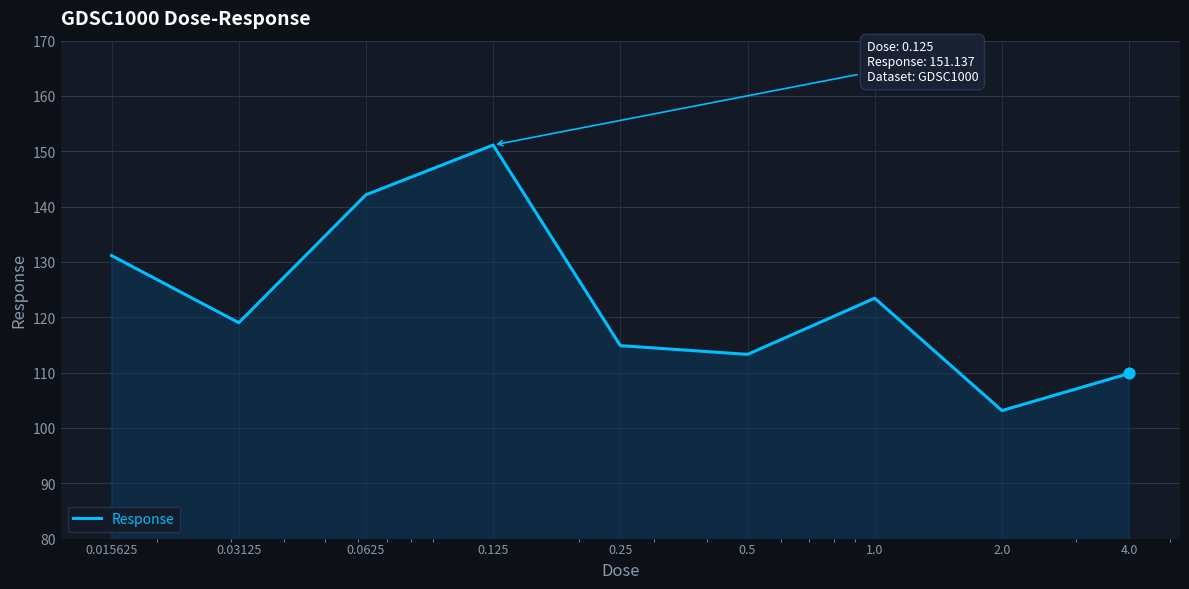

What is the maximum value shown in the chart?

151.1